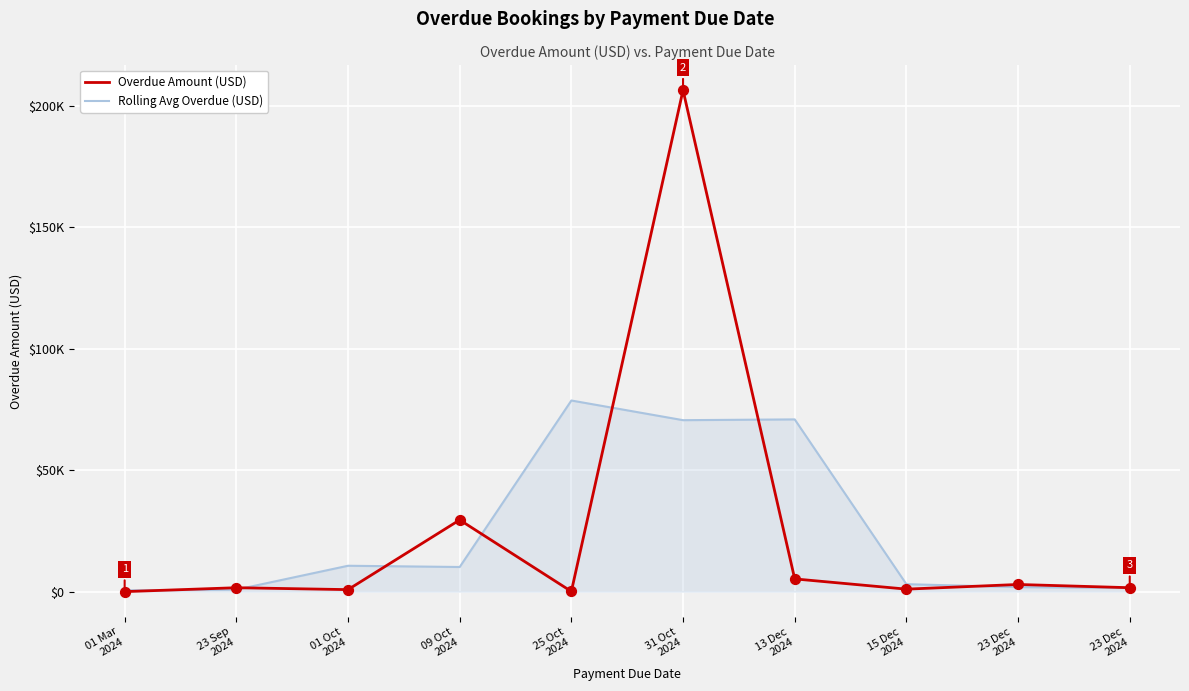

Does the chart have visible grid lines?

Yes